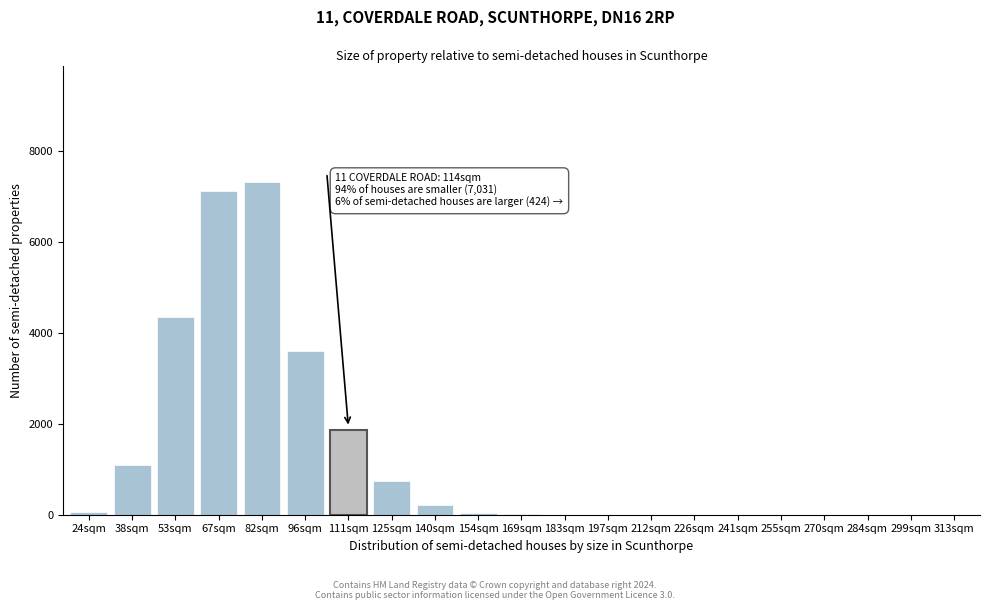

Is it true that the value at 226sqm is 3437?

False